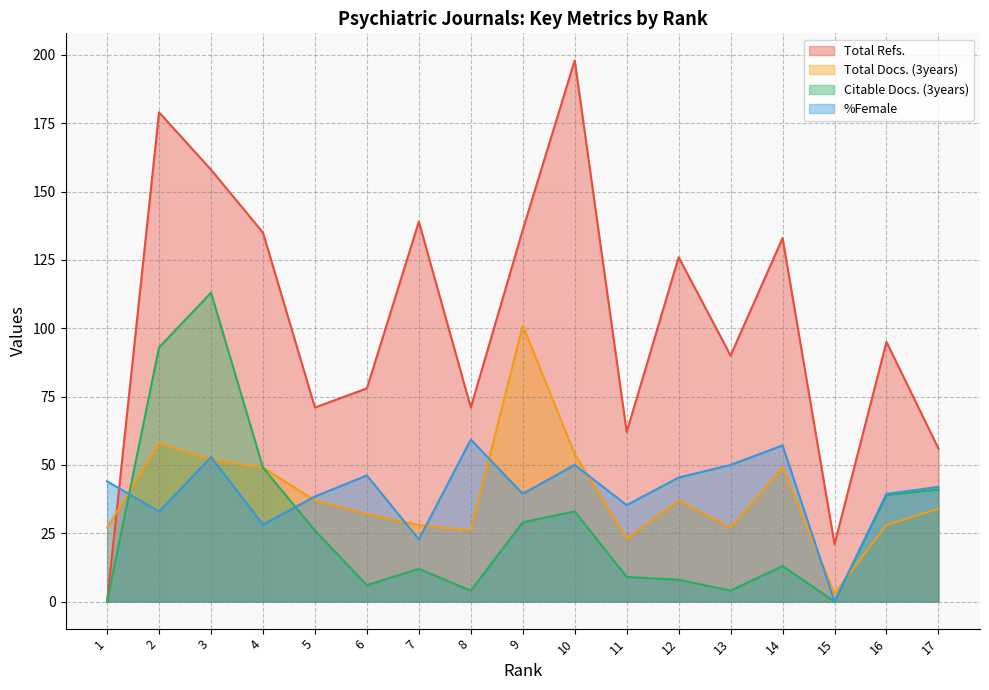

Is it true that %Female equals 0.0 at 15?

True